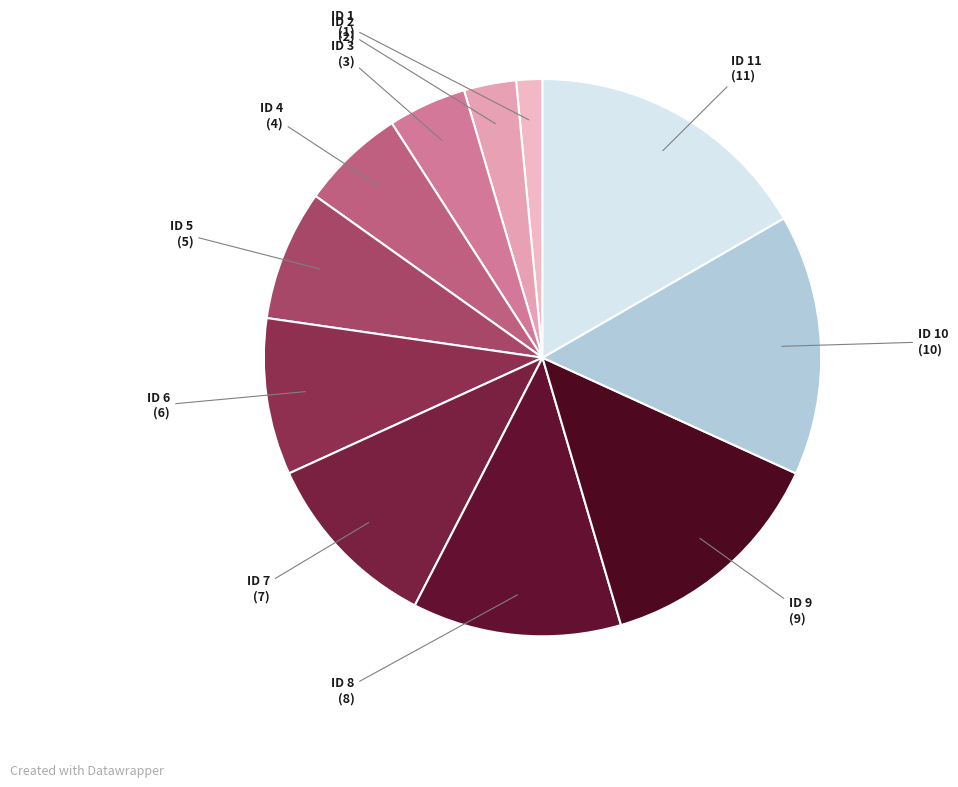

Which category has the smallest portion of the pie?

ID 1